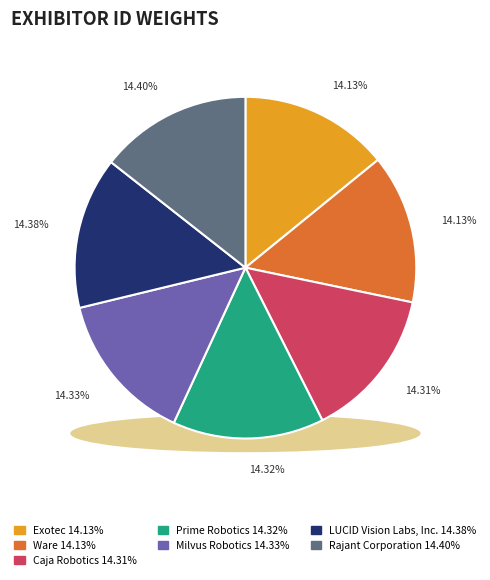

What is the ratio of the value at LUCID Vision Labs, Inc. to the value at Milvus Robotics?

1.0